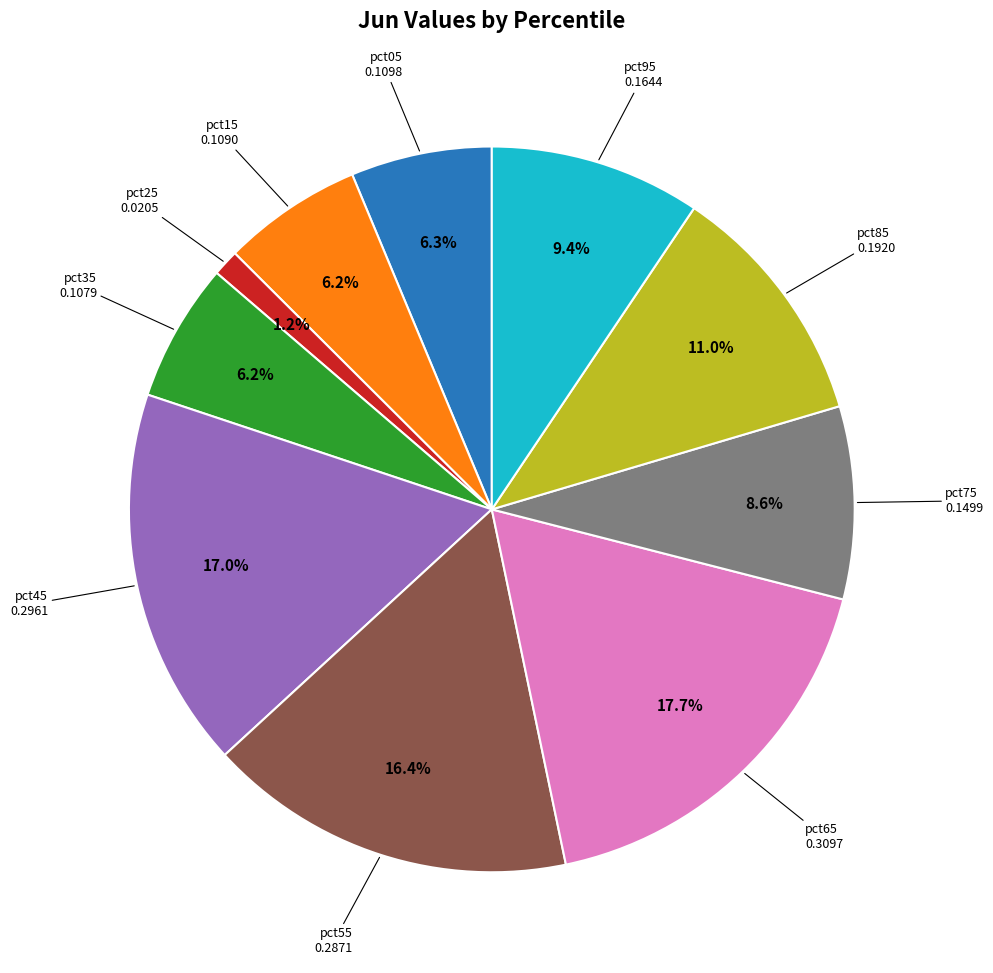

Is there any slice that represents more than half of the pie?

No